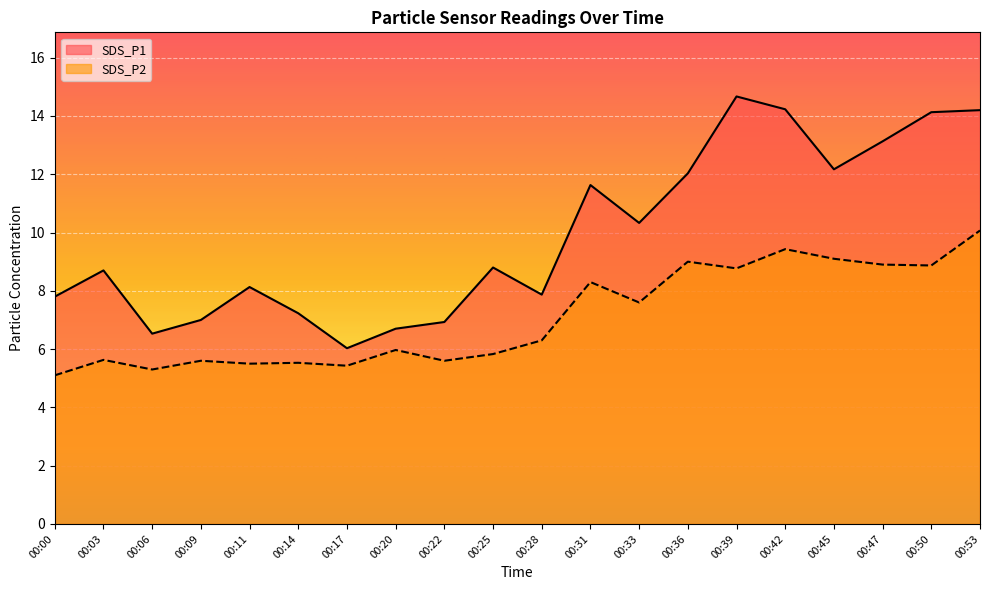

Which category has the lowest value in the SDS_P1 series?

00:17